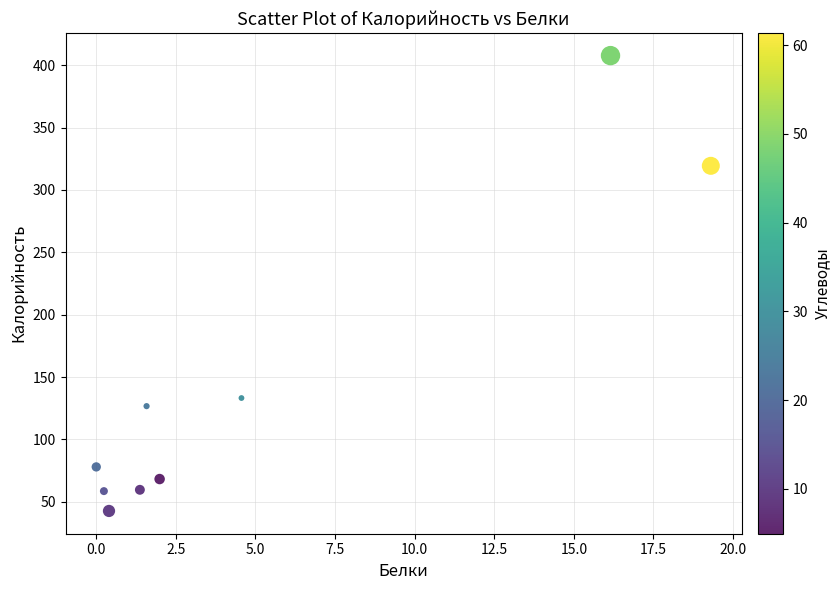

What is the average Y value?

143.8